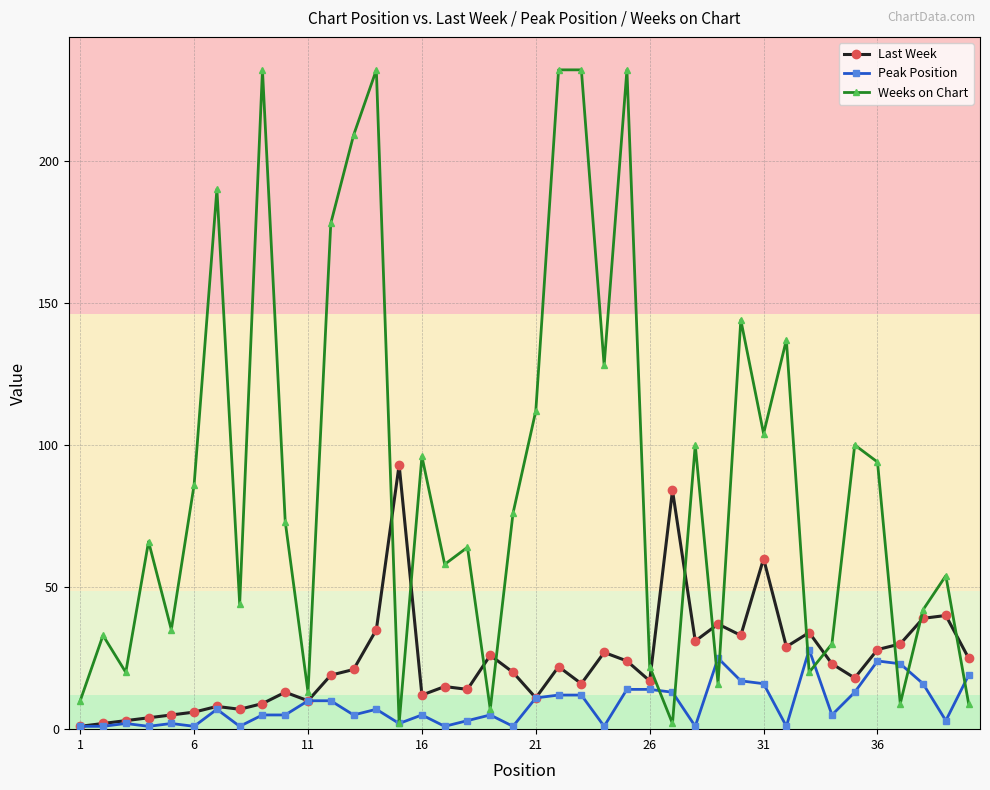

At how many categories does at least one series exceed 172?

8